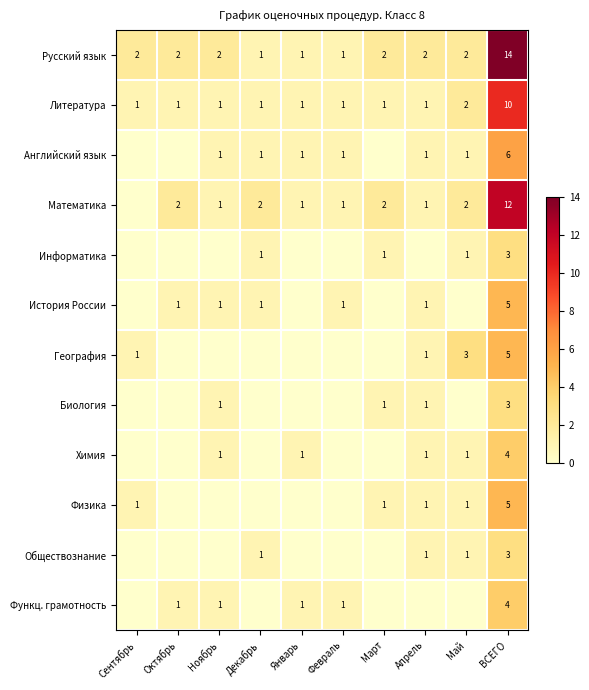

True or false: Биология has a value of 2 at Апрель.

False